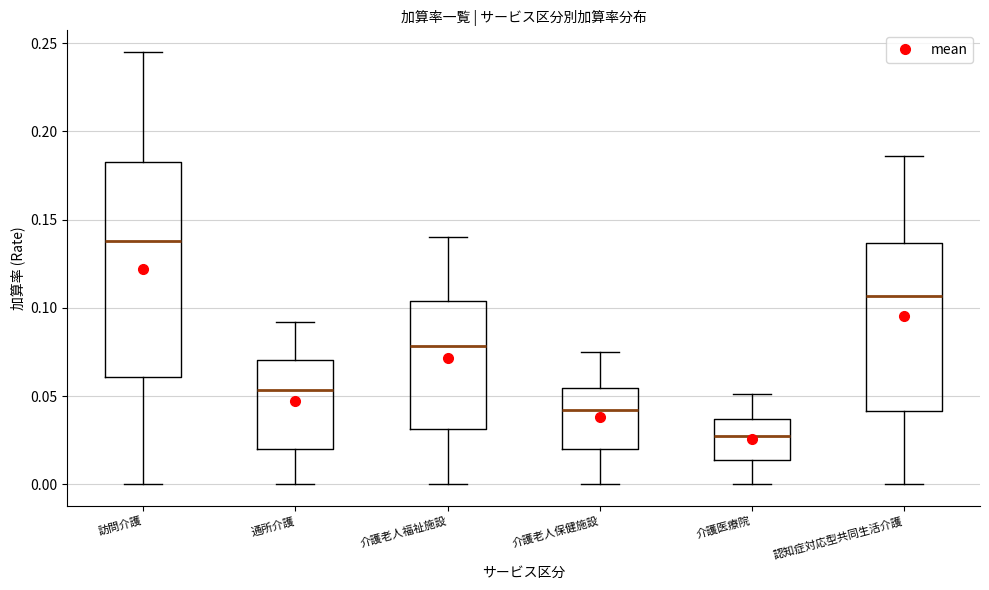

Reading left to right, read every box against the y-axis: the position of its median line, the range the box covers, and the ends of its whiskers. The values are not printed on the chart, so give them approximately, as read against the axis.

訪問介護: median 0.140, box 0.060 to 0.185, whiskers 0.000 to 0.245
通所介護: median 0.055, box 0.020 to 0.070, whiskers 0.000 to 0.090
介護老人福祉施設: median 0.080, box 0.030 to 0.105, whiskers 0.000 to 0.140
介護老人保健施設: median 0.040, box 0.020 to 0.055, whiskers 0.000 to 0.075
介護医療院: median 0.030, box 0.015 to 0.035, whiskers 0.000 to 0.050
認知症対応型共同生活介護: median 0.105, box 0.040 to 0.135, whiskers 0.000 to 0.185